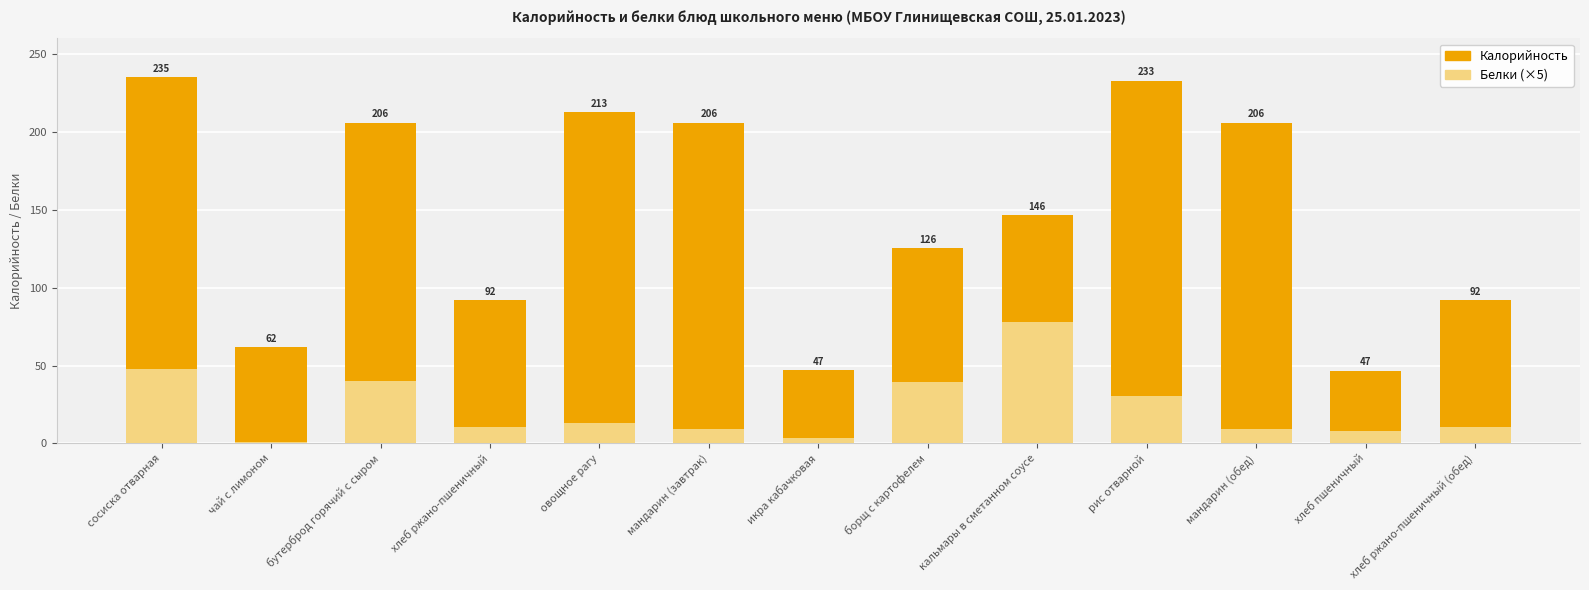

What is the difference between the second highest and minimum values in the Белки (×5) series?

47.2